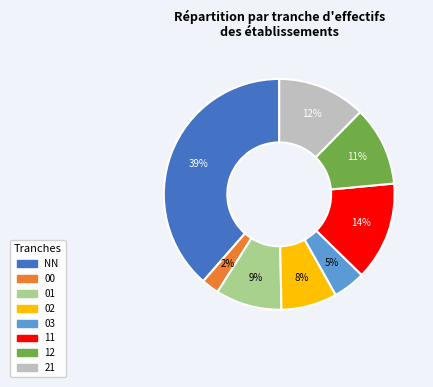

How many slices are in this pie chart?

8